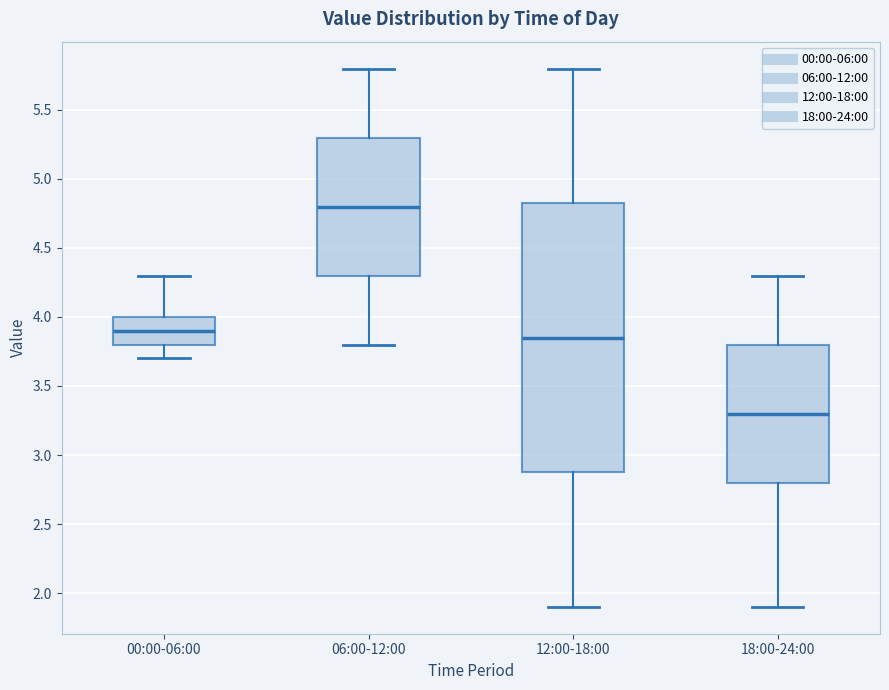

Where does the upper whisker of the box for 18:00-24:00 end on the y-axis? The values are not printed on the chart, so give them approximately, as read against the axis.

4.30